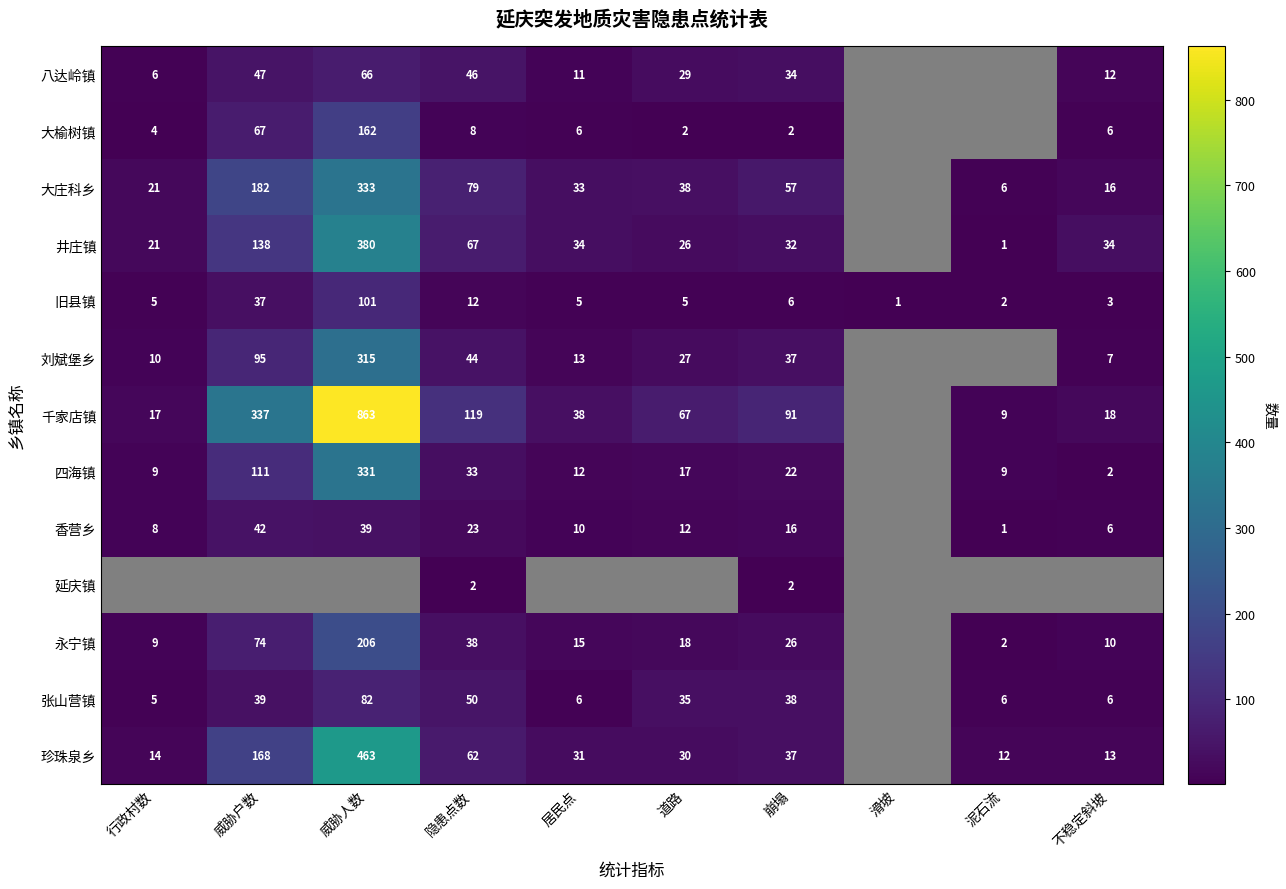

Is the value of 旧县镇 at 道路 greater than the value of 大庄科乡 at 泥石流?

No